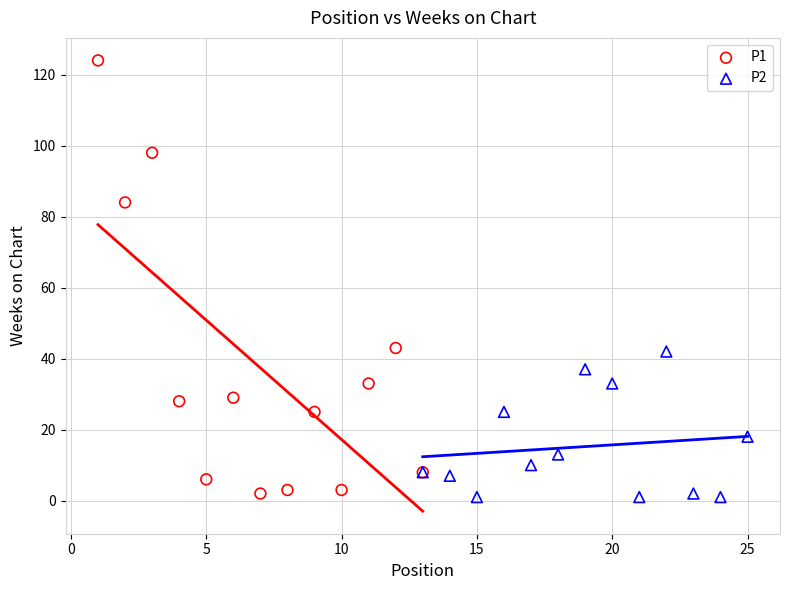

Which series contains the highest Y value?

P1